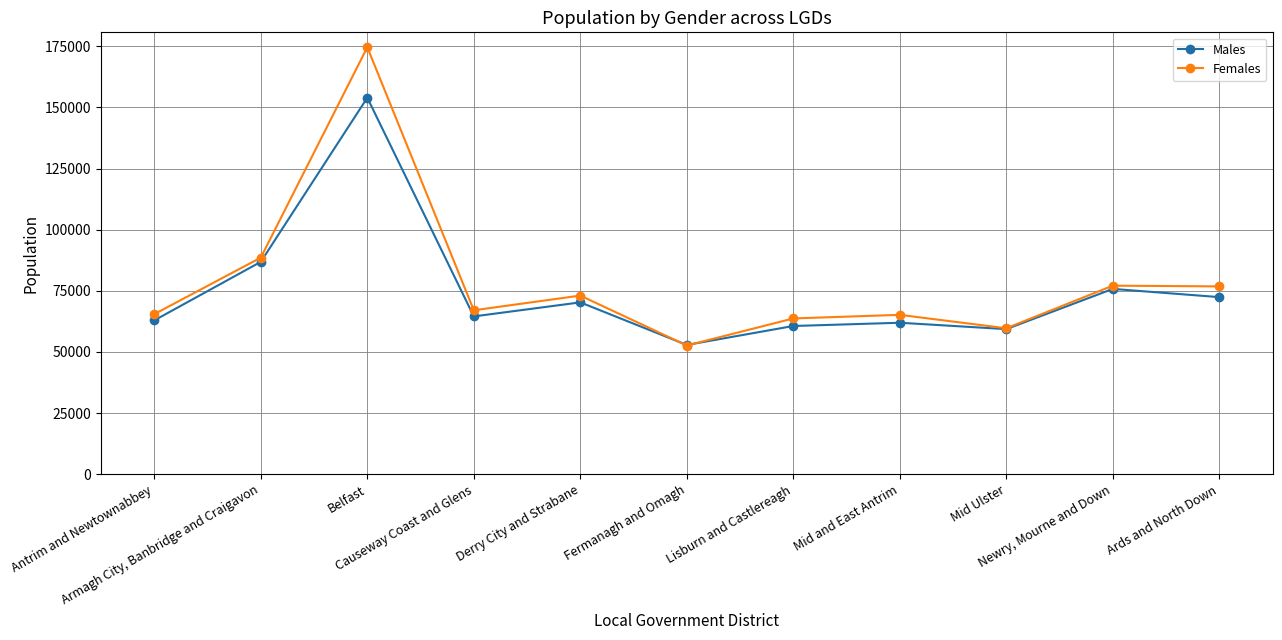

Which series changed the most between Belfast and Derry City and Strabane?

Females